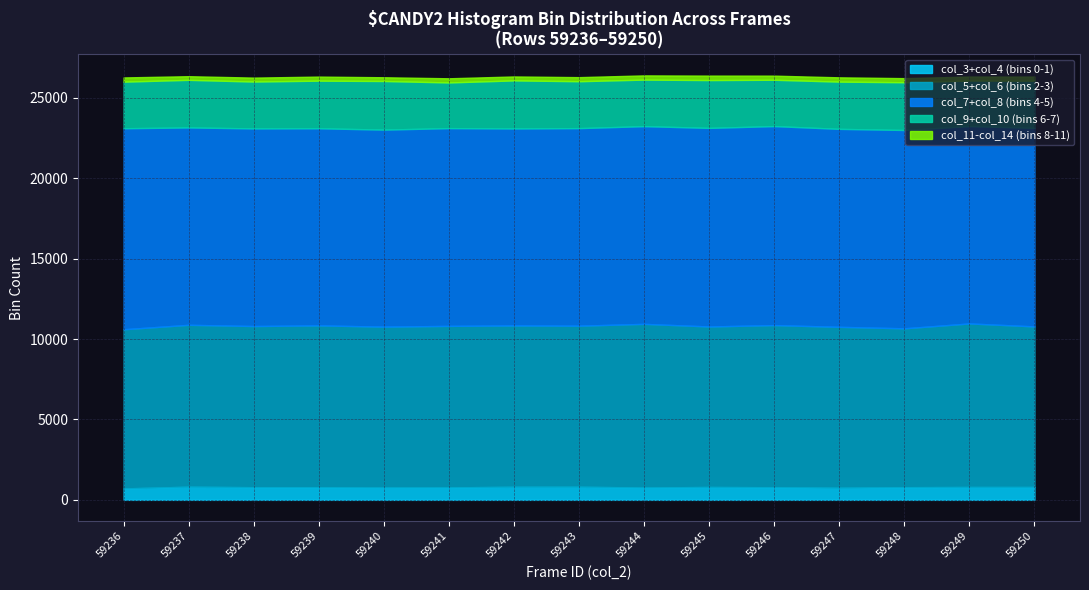

Rank the categories by col_3 value from highest to lowest.

59236, 59237, 59238, 59239, 59240, 59241, 59242, 59243, 59244, 59245, 59246, 59247, 59248, 59249, 59250